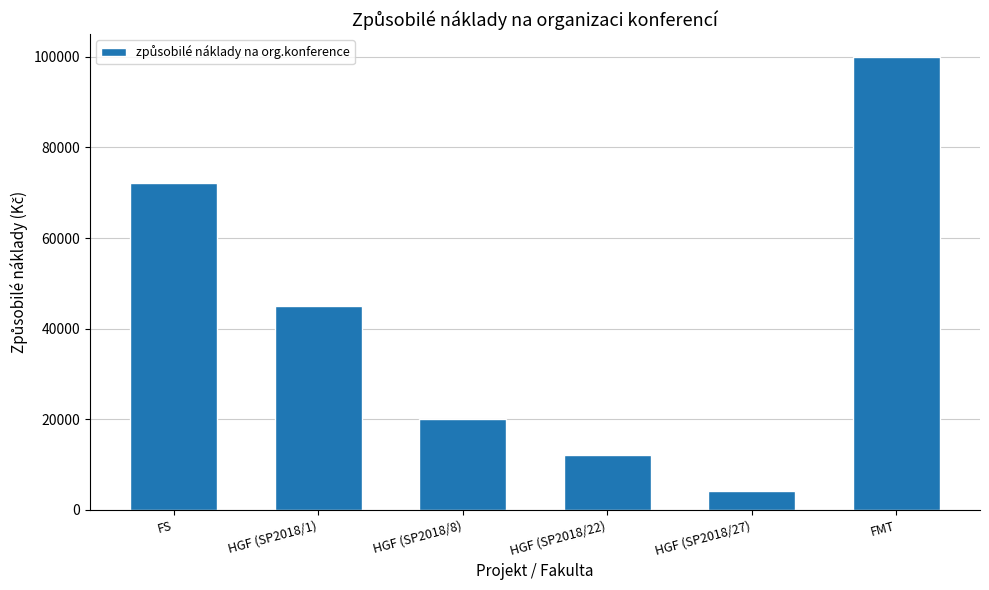

At which label is the value closest to 52050?

HGF (SP2018/1)